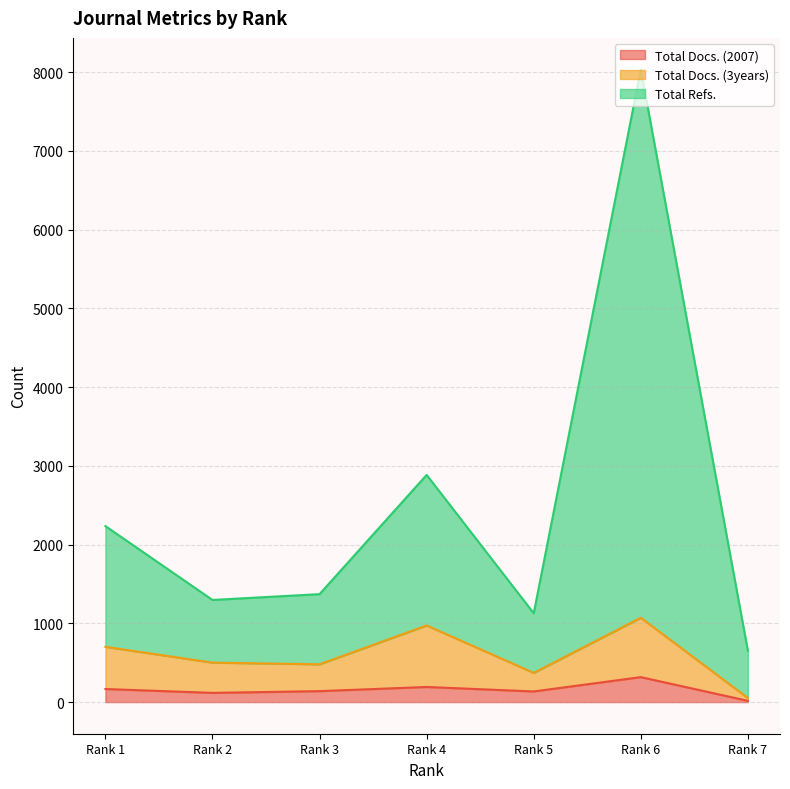

Reading left to right, what are all the values shown in this chart?

Total Docs. (2007): 166	117	139	192	135	317	16
Total Docs. (3years): 702	501	480	973	371	1071	51
Total Refs.: 2235	1297	1371	2885	1128	8033	652